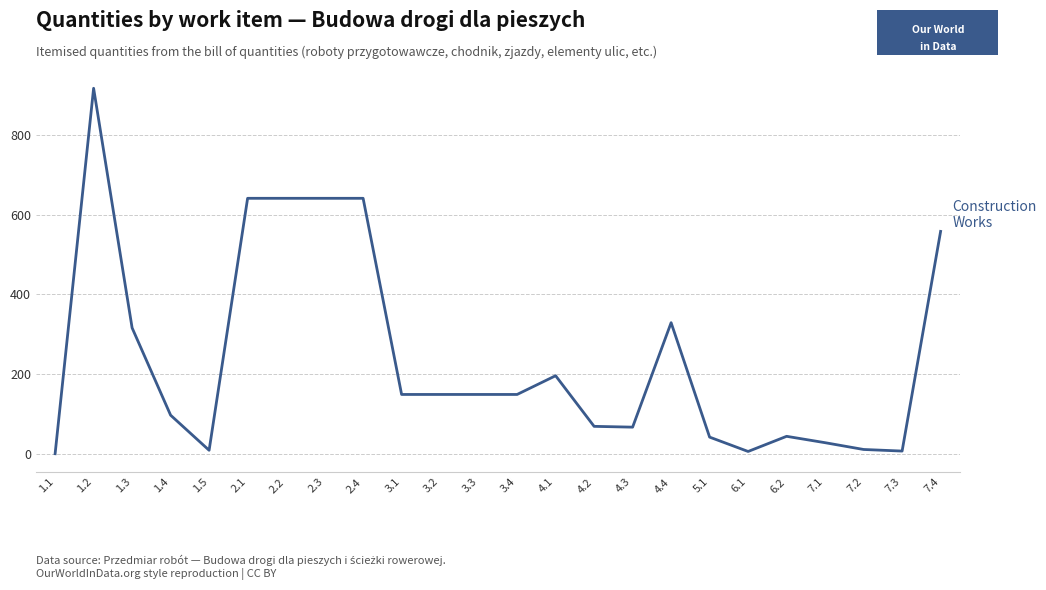

What is the difference between the maximum and minimum values?

916.7